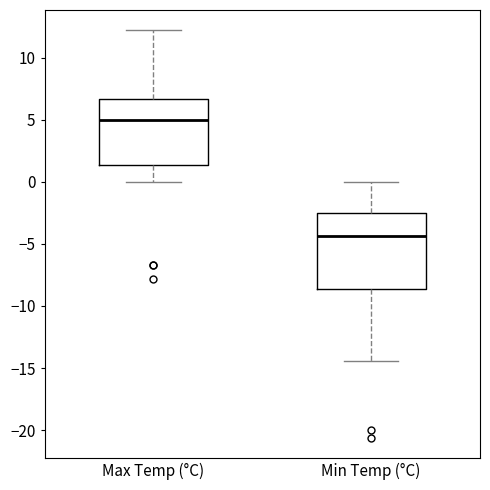

Where does the median line of the box for Max Temp (°C) sit on the y-axis? The values are not printed on the chart, so give them approximately, as read against the axis.

5.0